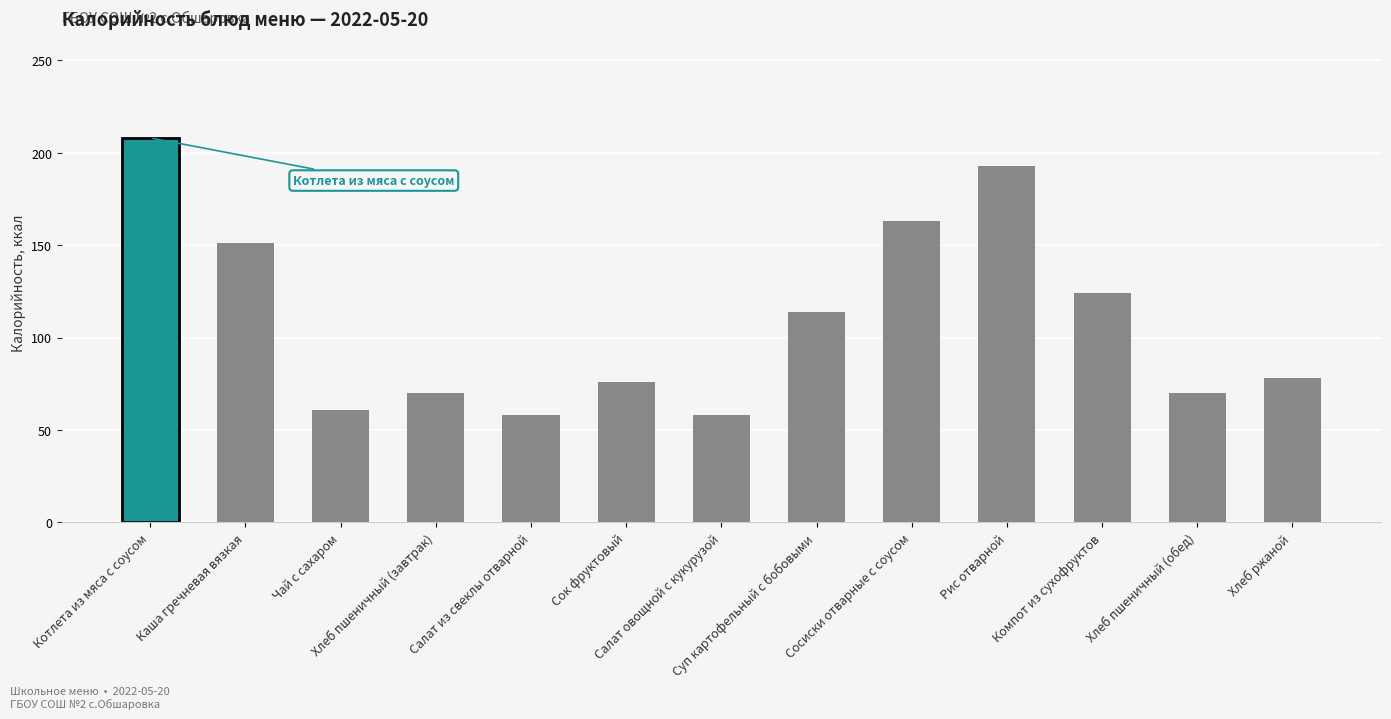

Reading right to left, transcribe all the data shown in this chart.

Хлеб ржаной=78	Хлеб пшеничный (обед)=70	Компот из сухофруктов=124	Рис отварной=193	Сосиски отварные с соусом=163	Суп картофельный с бобовыми=114	Салат овощной с кукурузой=58	Сок фруктовый=76	Салат из свеклы отварной=58	Хлеб пшеничный (завтрак)=70	Чай с сахаром=61	Каша гречневая вязкая=151	Котлета из мяса с соусом=208